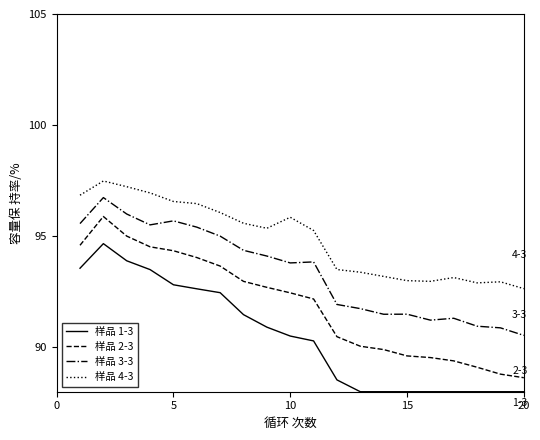

What is the difference between the maximum and minimum values in the 样品 3-3 series?

6.2